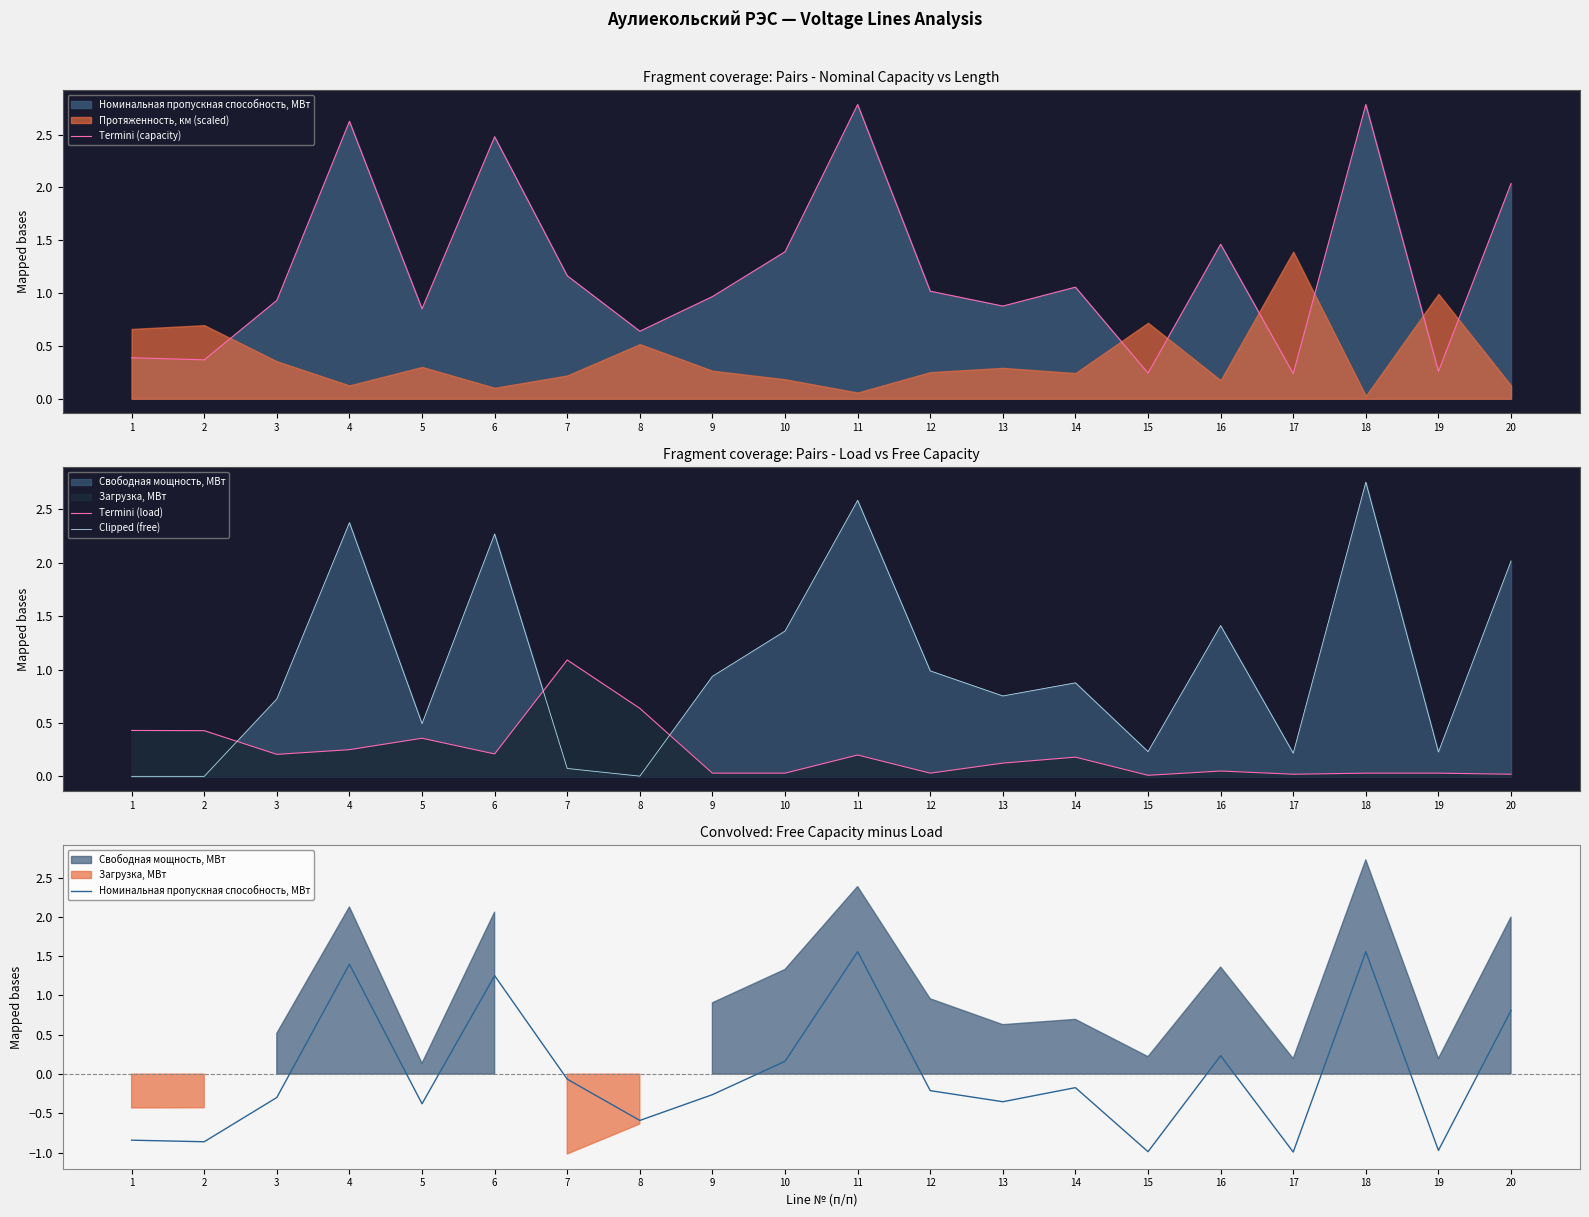

Rank the categories by Termini (load) value from lowest to highest.

15, 17, 20, 9, 10, 12, 18, 19, 16, 13, 14, 11, 3, 6, 4, 5, 2, 1, 8, 7